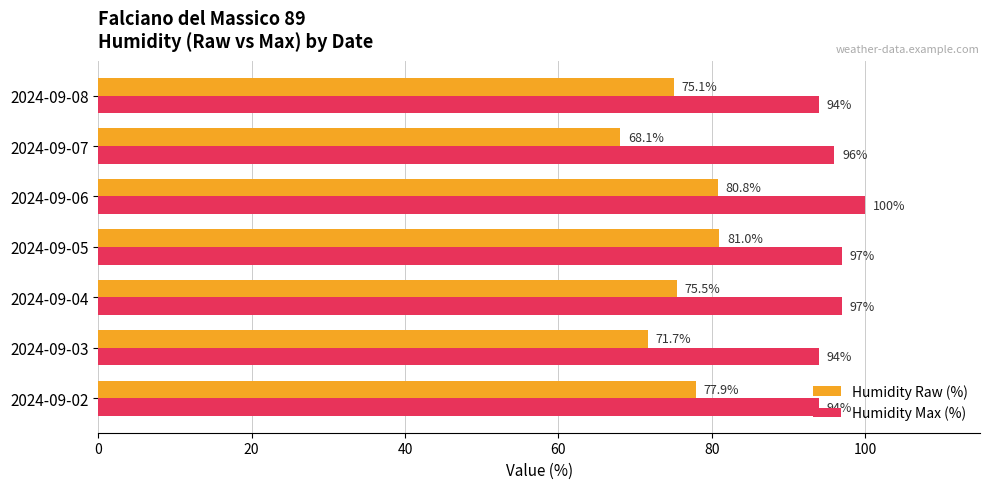

What is the difference between the second highest and second lowest values in the Humidity Max (%) series?

3.0